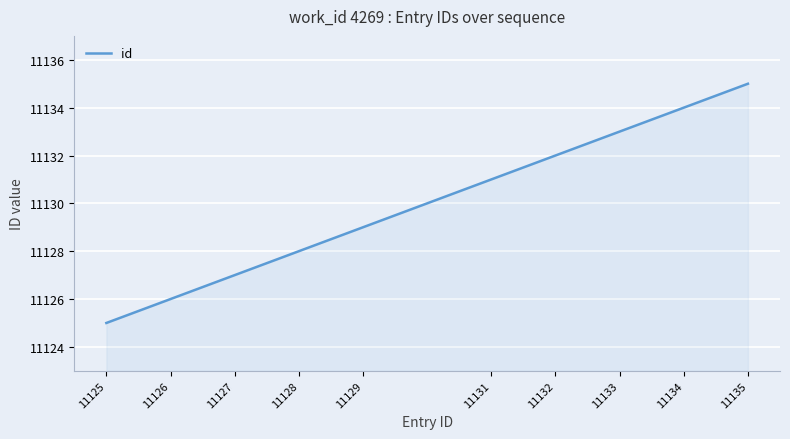

What is the minimum value shown in the chart?

11125.0